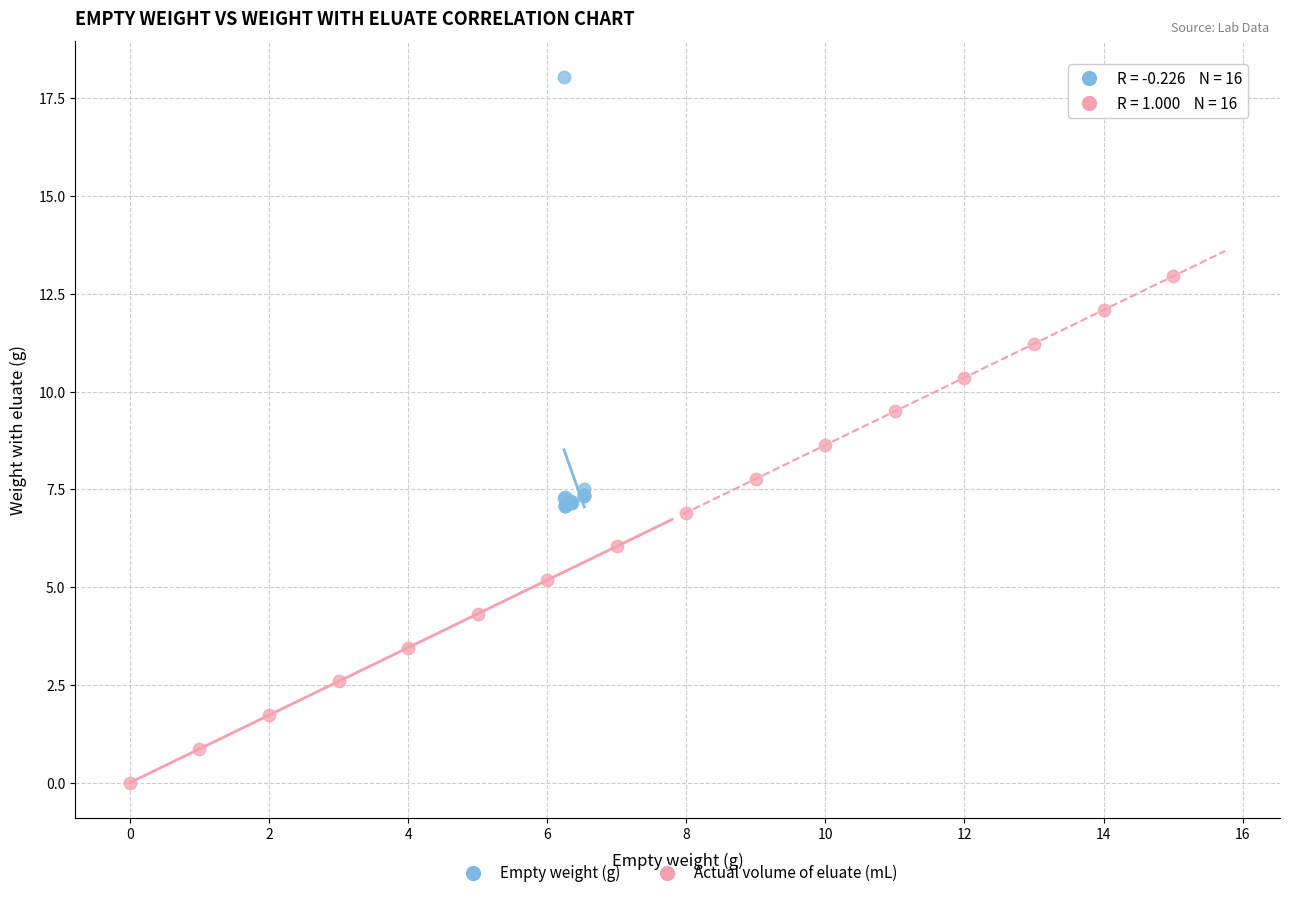

Which series reaches the maximum Y coordinate?

Empty weight (g)